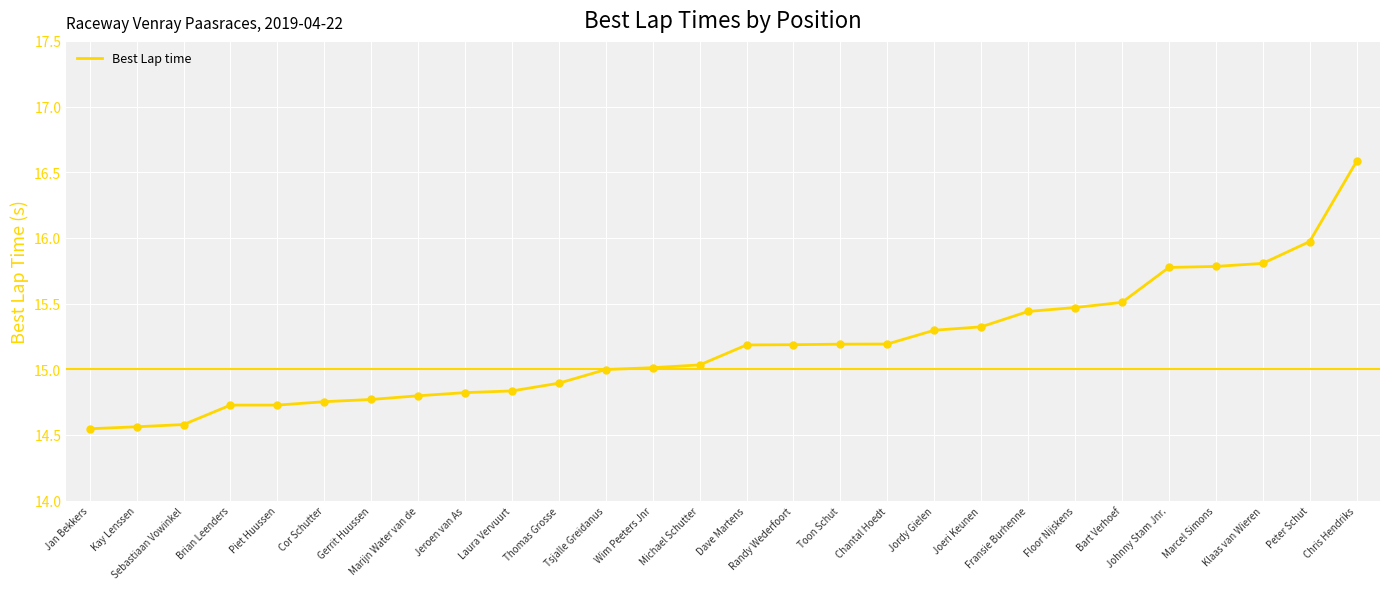

Approximately how many times larger is the value at Randy Wederfoort compared to Marcel Simons?

1.0